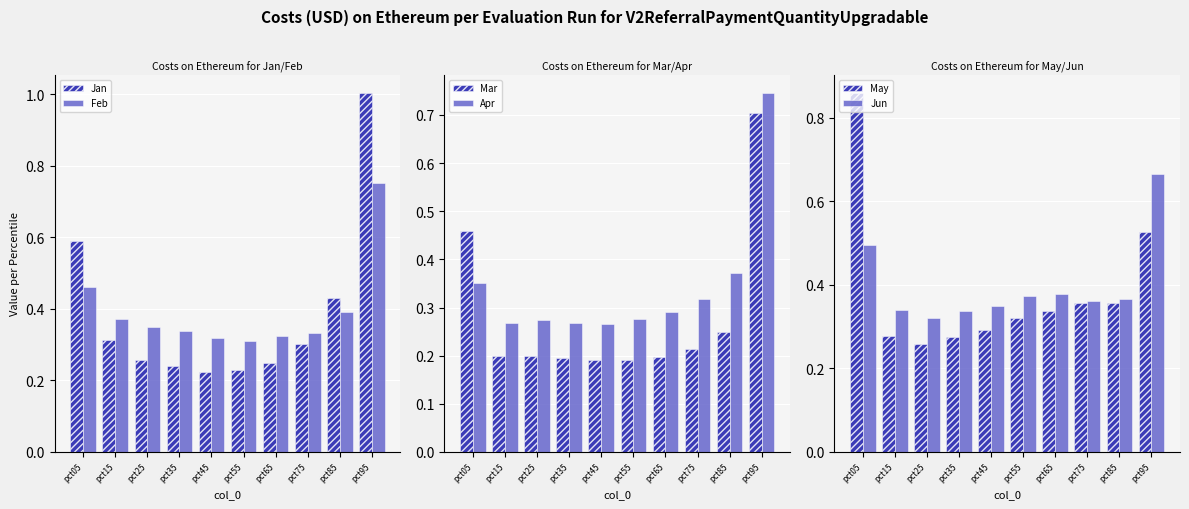

True or false: May has a value of 0.1 at pct55.

False